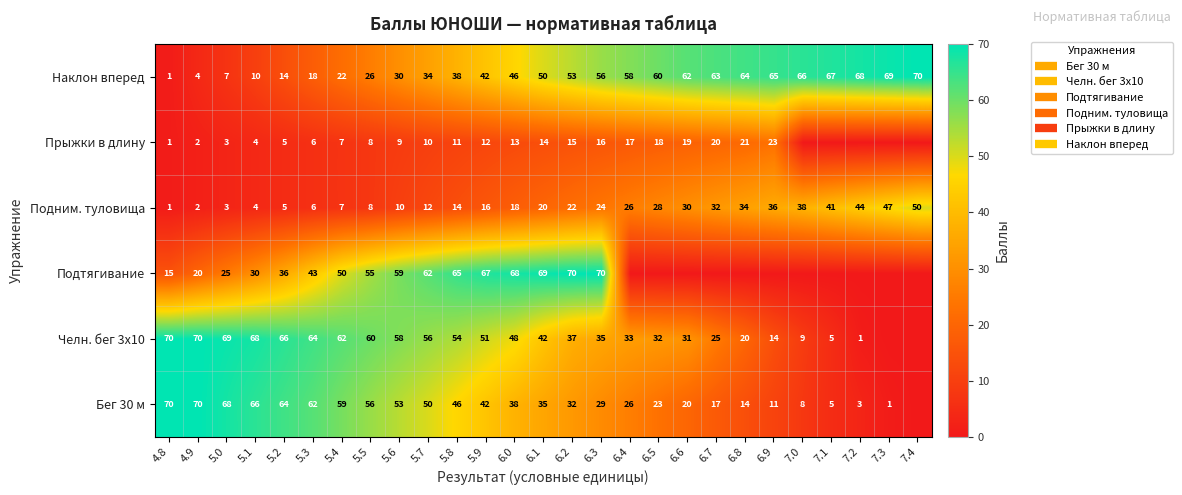

What is the approximate value of Челн. бег 3x10 at 6.8, to the nearest 10?

20